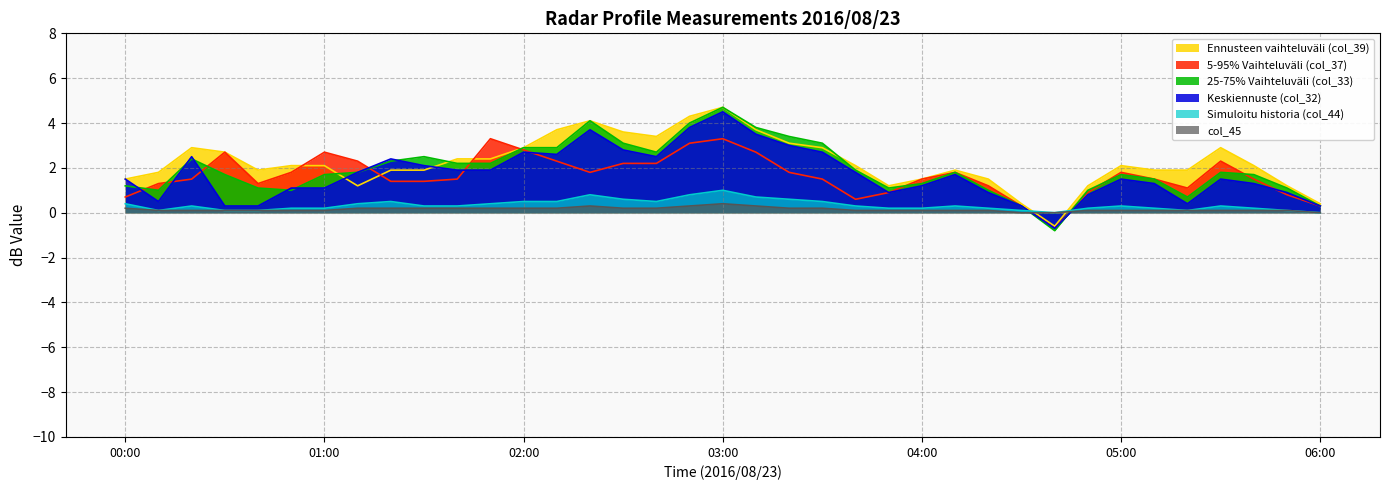

True or false: col_33 has a value of 2.4 at 00:20.

True